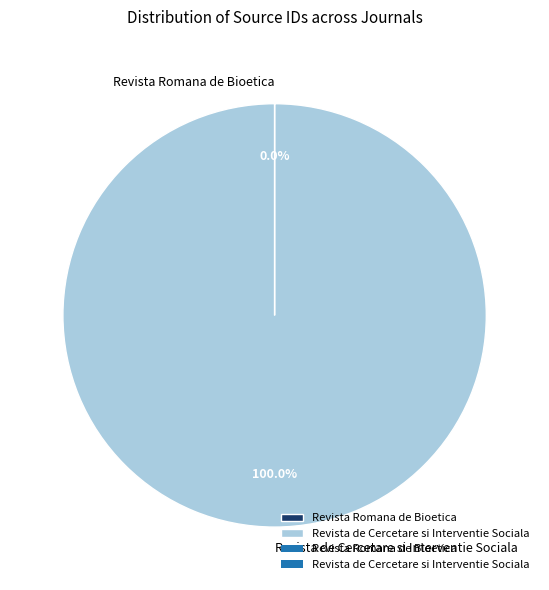

Does Revista de Cercetare si Interventie Sociala account for over 50% of the chart?

Yes